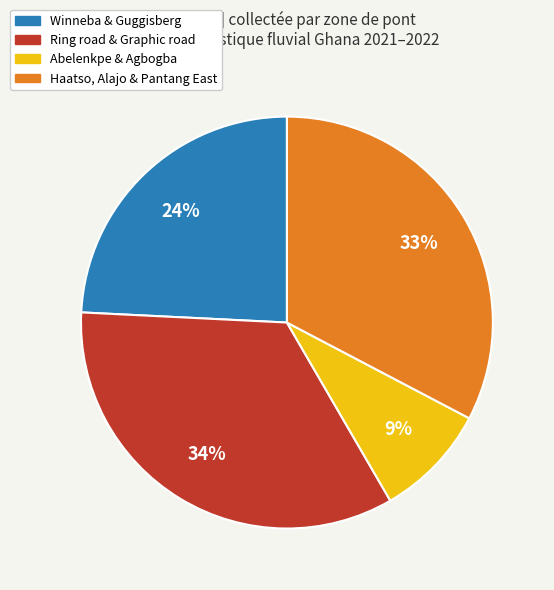

To the nearest percent, what is the average slice percentage?

25%